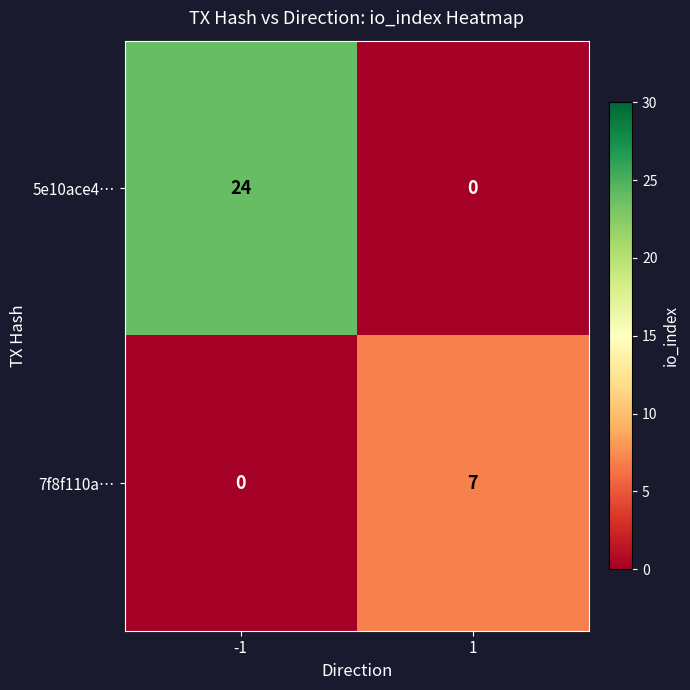

Rank the series by their maximum value, from highest to lowest.

5e10ace4…, 7f8f110a…